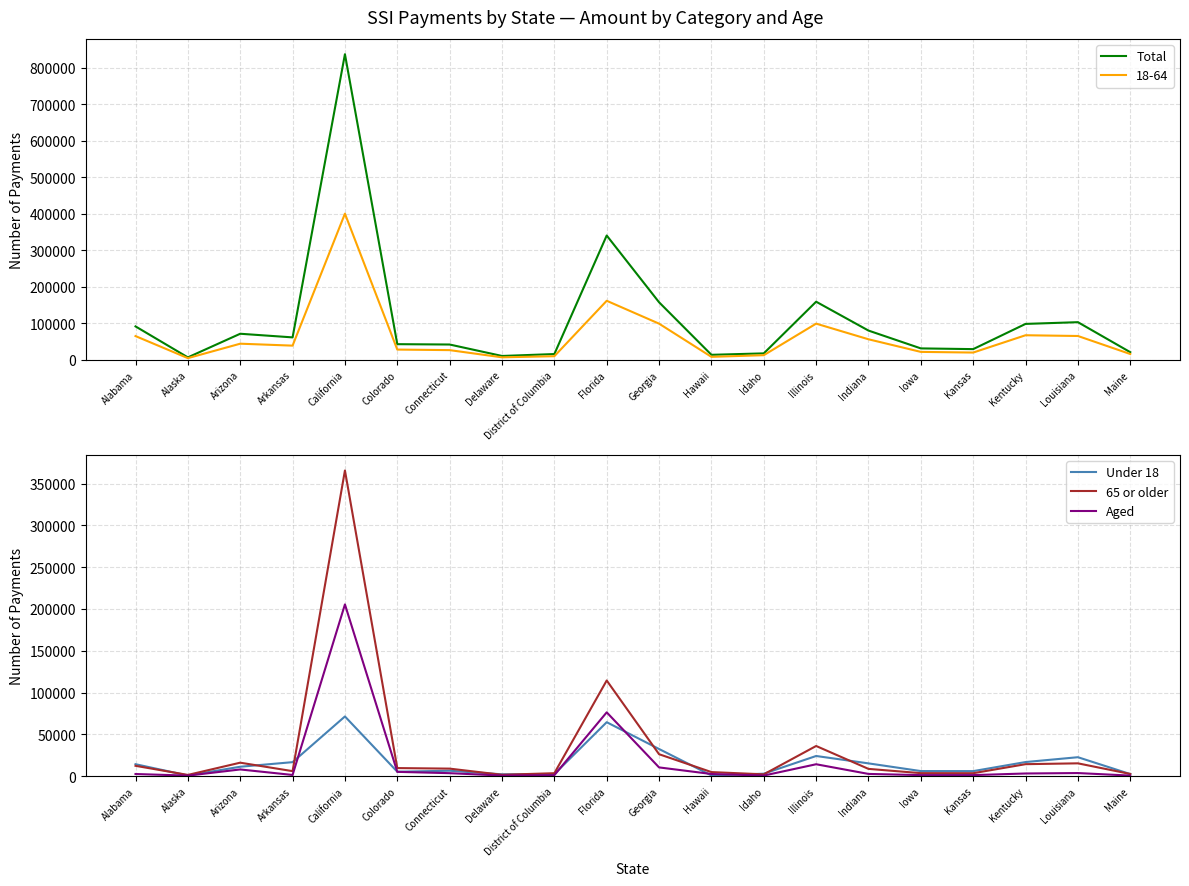

Is the value of Total at Kansas greater than the value of Under 18 at Illinois?

Yes